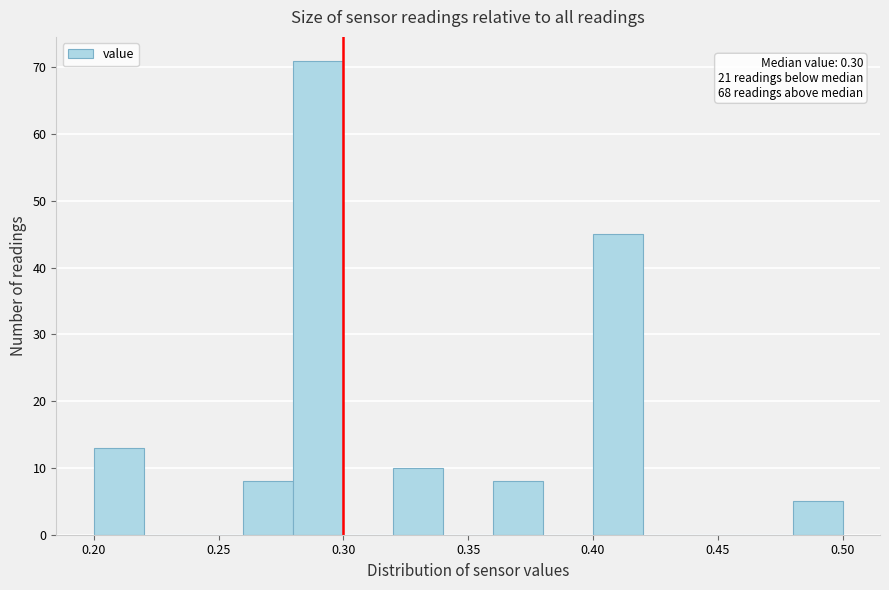

Over which range of the x-axis is the bar tallest?

0.28 to 0.30